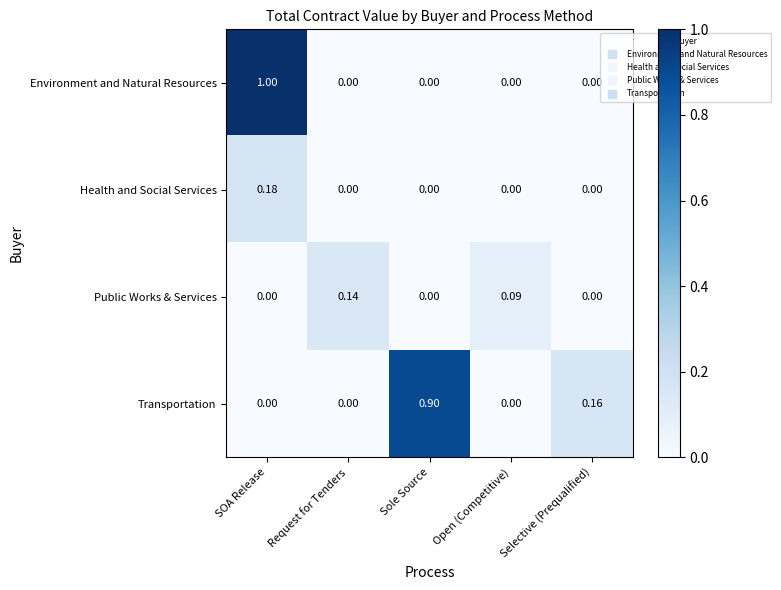

At which category does the chart reach its peak across all series?

SOA Release